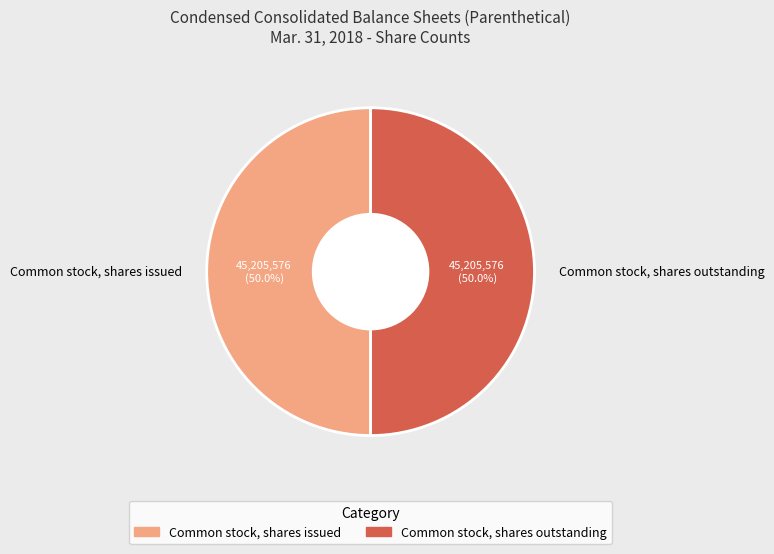

What is the ratio of the value at Common stock, shares outstanding to the value at Common stock, shares issued?

1.0